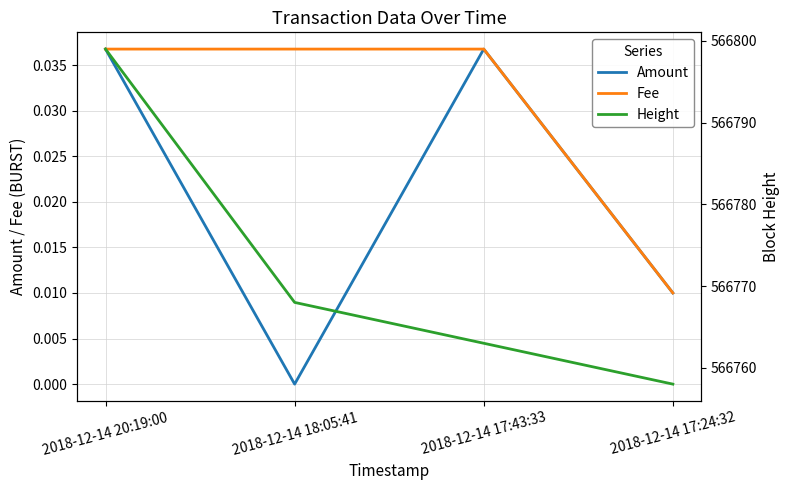

Is this an area chart (filled region under the line)?

No